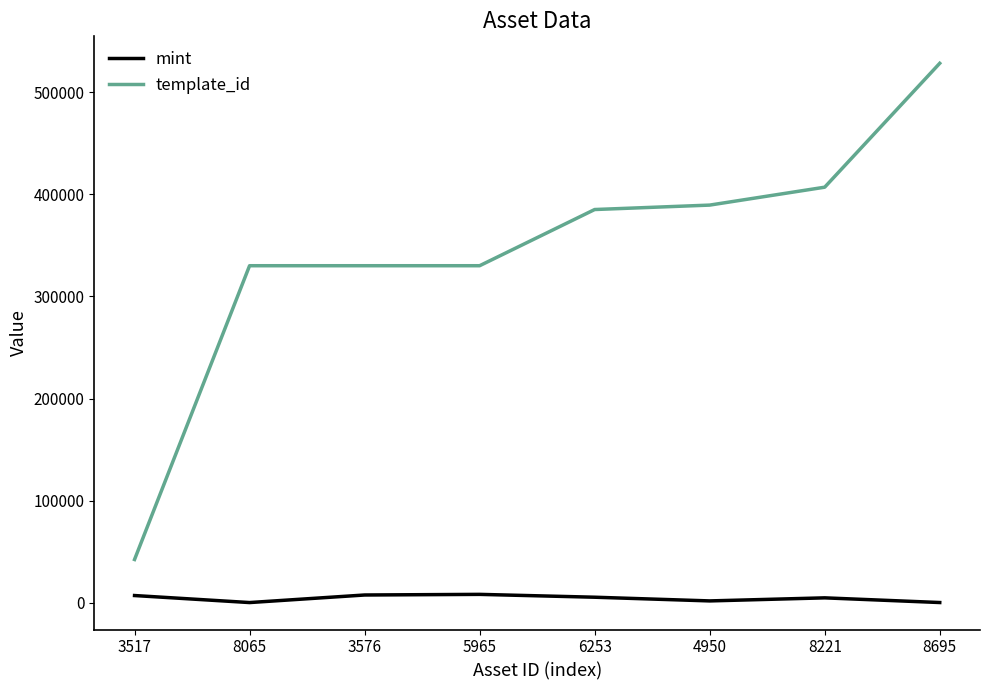

How many lines are shown in the chart?

2